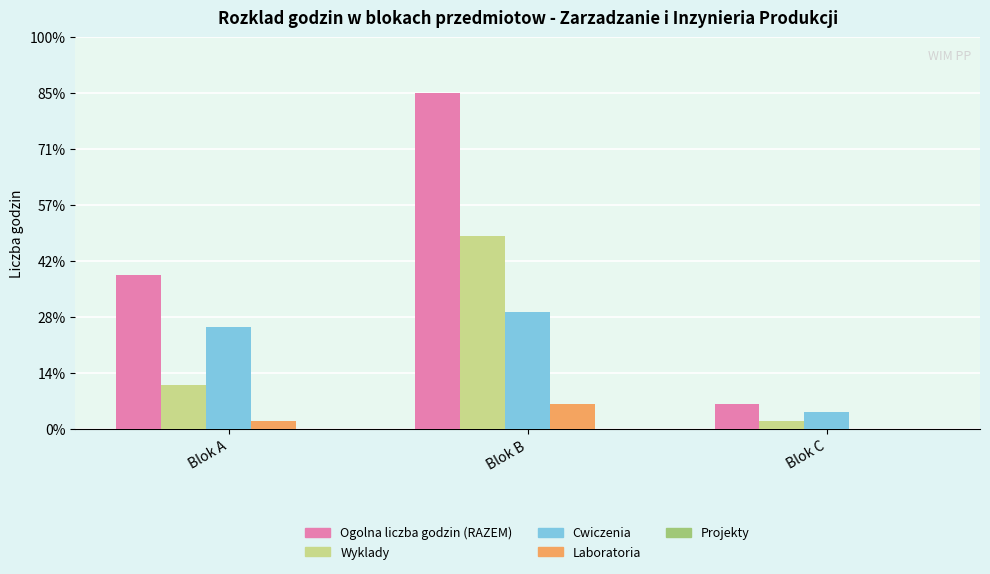

Are the bars grouped side by side (vs. stacked)?

Yes